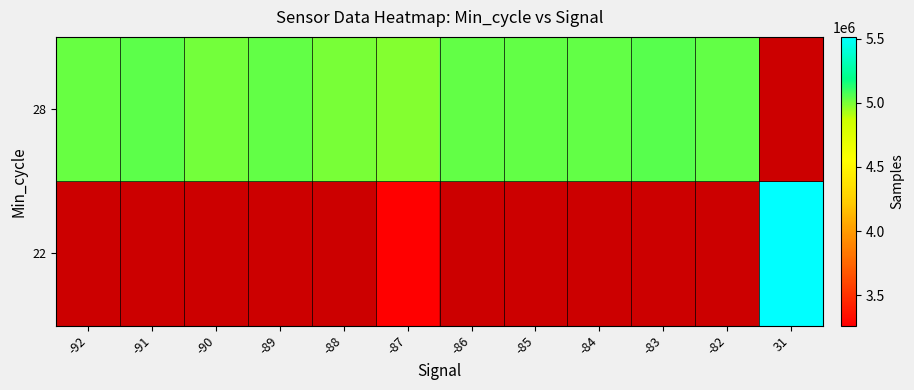

At which category is the sum across all series the highest?

-87